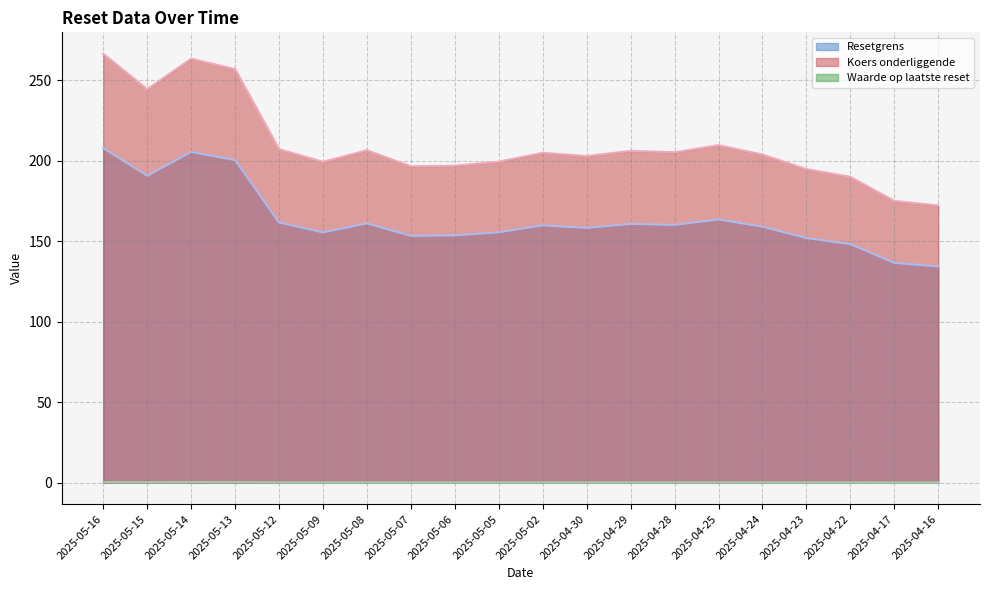

Rank the series at 2025-04-16 from highest to lowest value.

Koers onderliggende, Resetgrens, Waarde op laatste reset